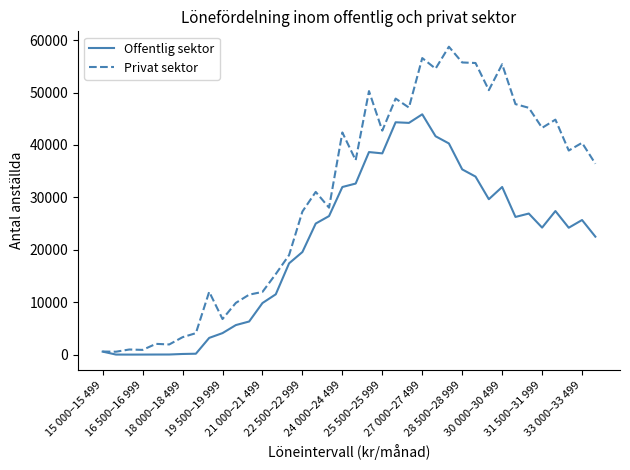

What is the maximum value shown in the chart?

58745